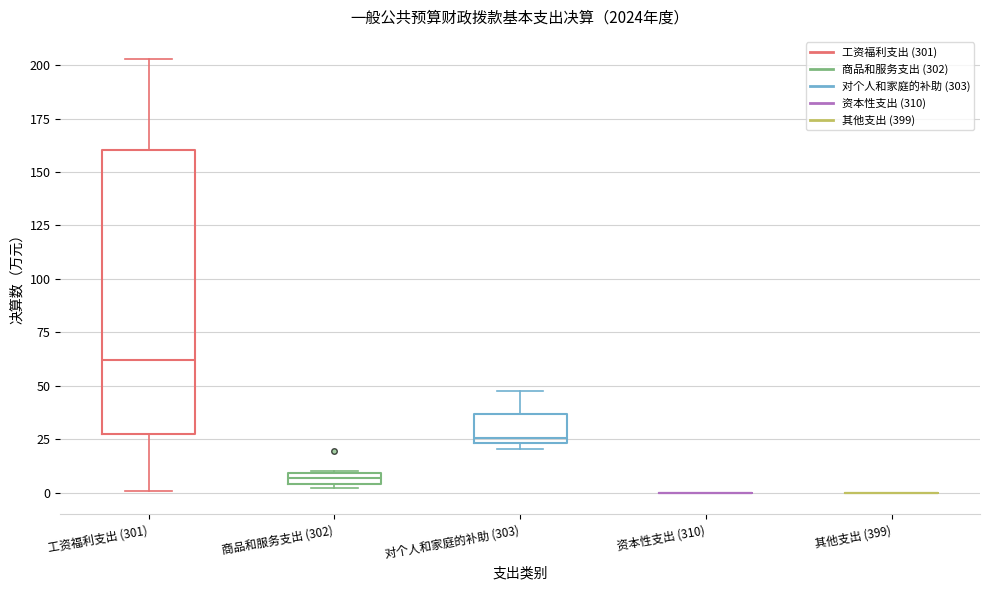

Which box is the tallest, from its lower edge to its upper edge?

工资福利支出 (301)